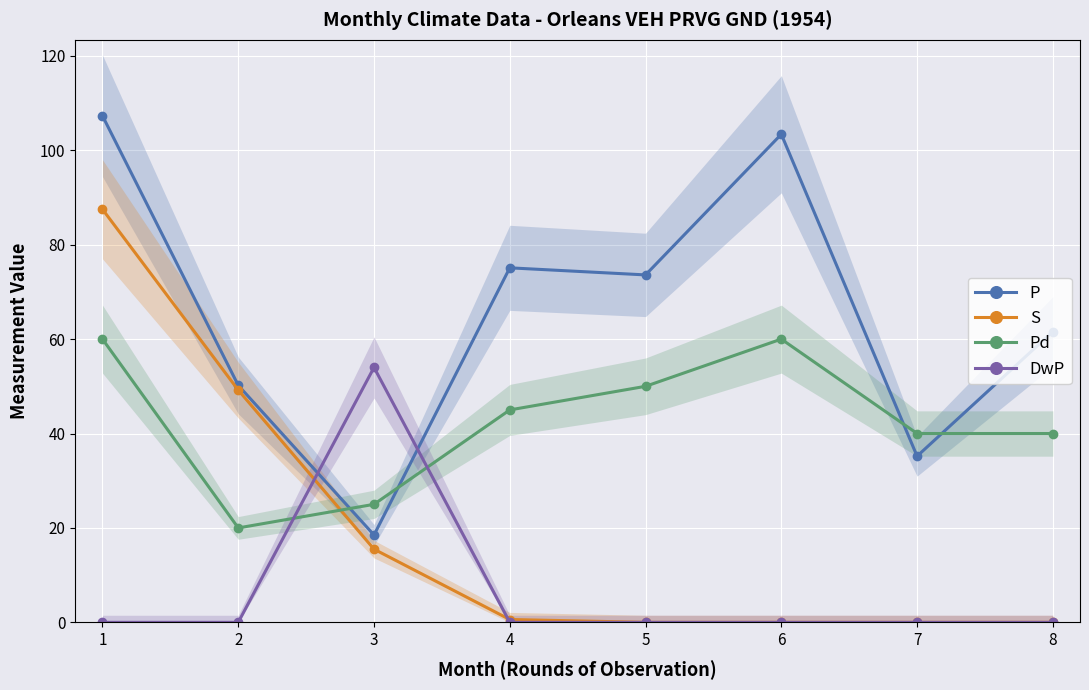

Between 5 and 4, which is larger?

4